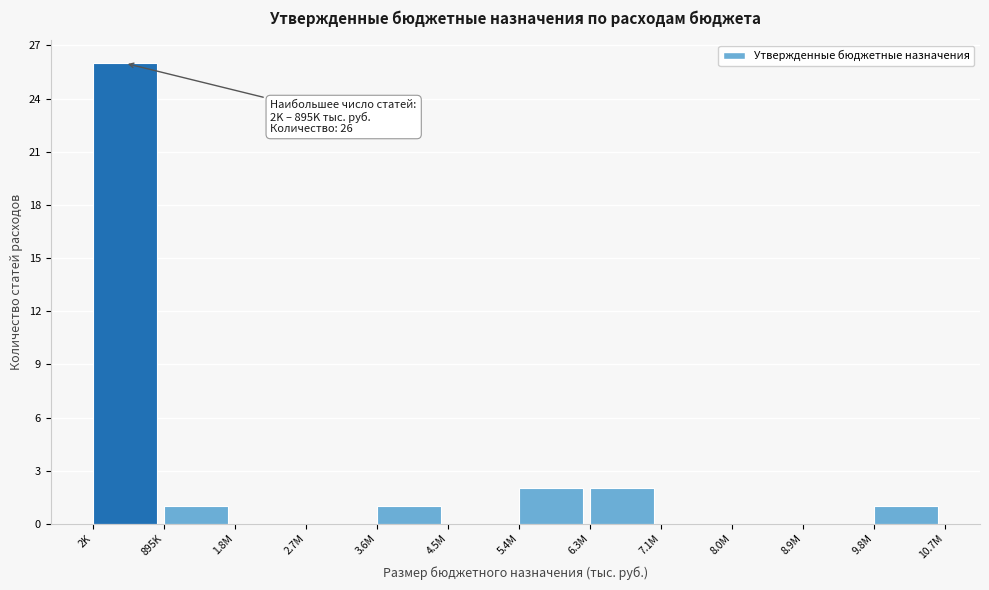

Reading left to right, extract all data points from this chart.

2K=26	895K=1	1.8M=0	2.7M=0	3.6M=1	4.5M=0	5.4M=2	6.3M=2	7.1M=0	8.0M=0	8.9M=0	9.8M=1